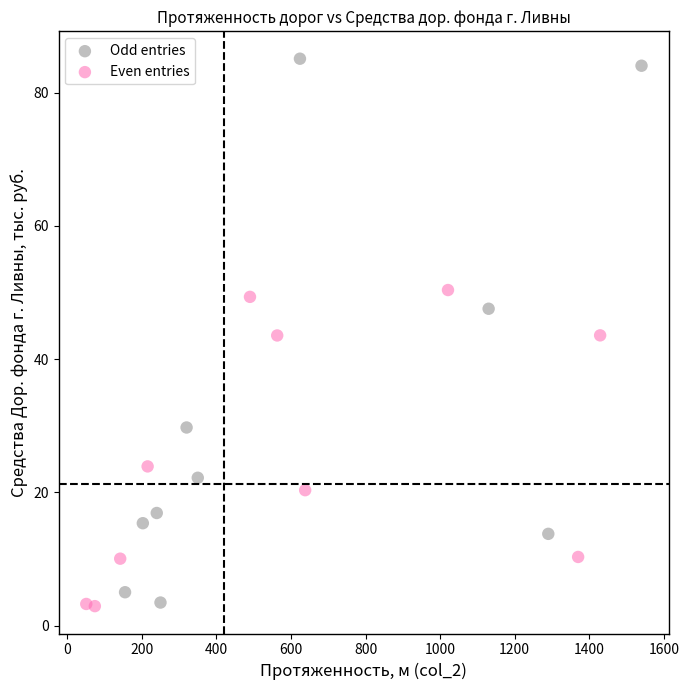

Which series has the widest spread of Y values?

Odd entries